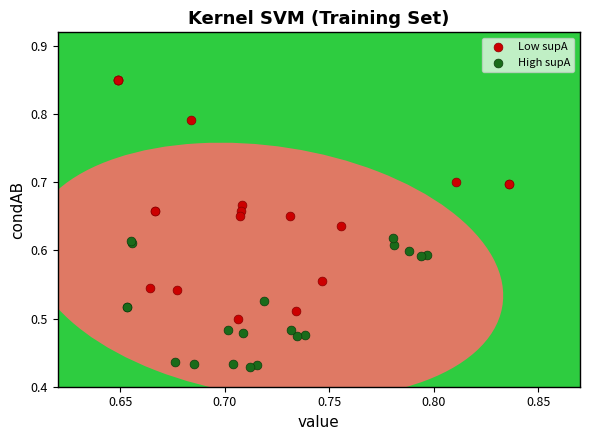

Which series reaches the maximum Y coordinate?

Low supA